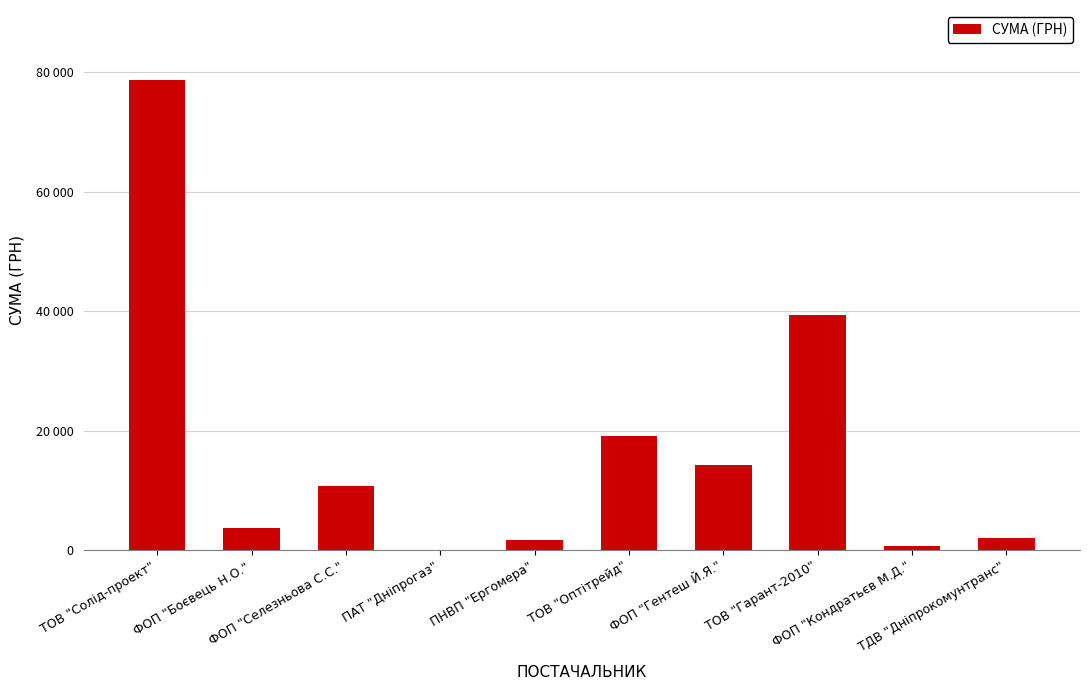

Are the bars grouped side by side (vs. stacked)?

No